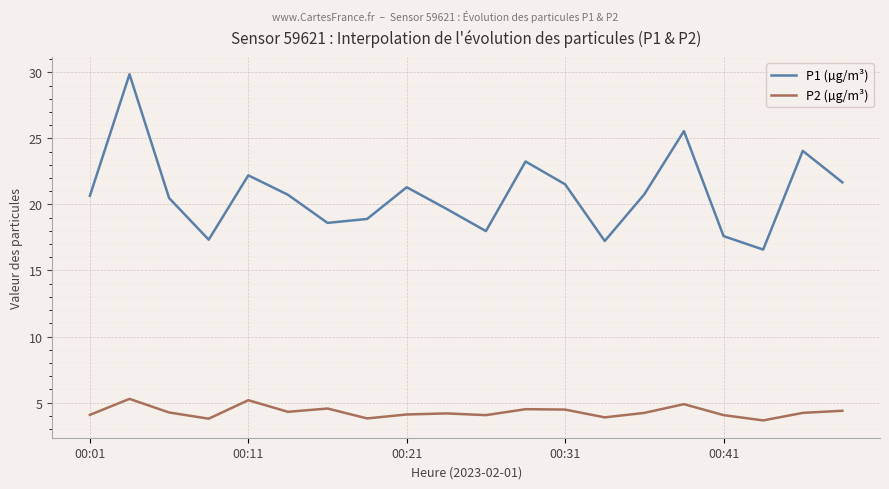

List the series in order of their overall mean, lowest first.

P2 (µg/m³), P1 (µg/m³)